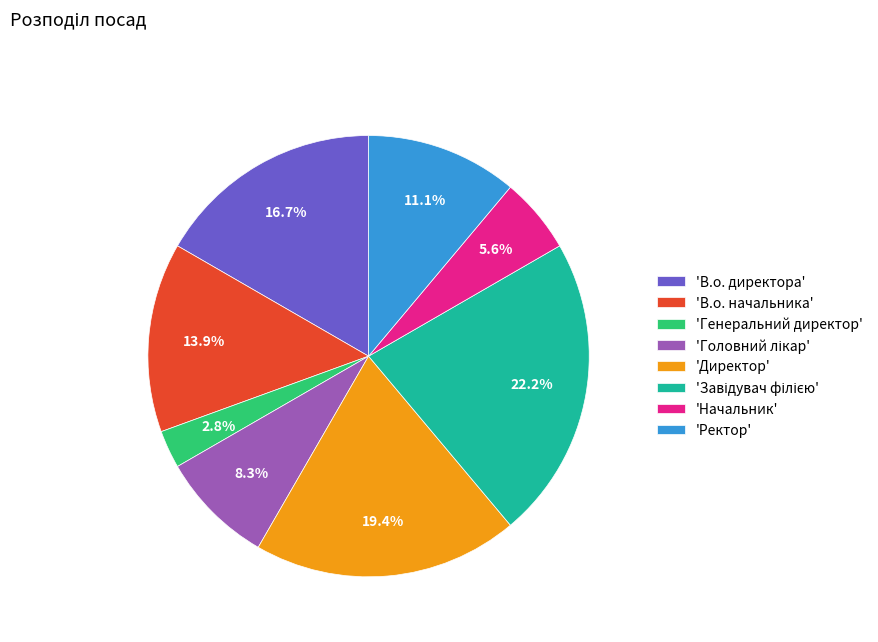

What percentage is NOT represented by 'Директор'?

80.6%